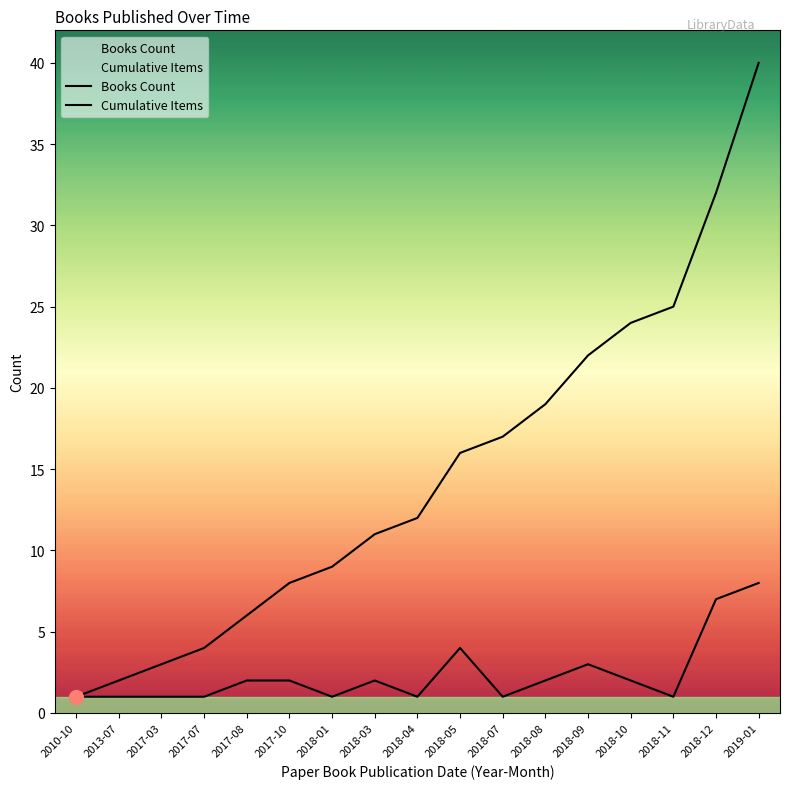

Does the chart have visible grid lines?

No